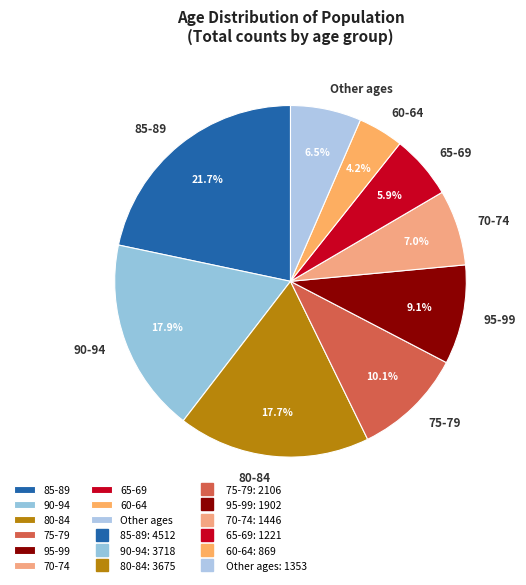

Is 80-84 the majority of the pie?

No